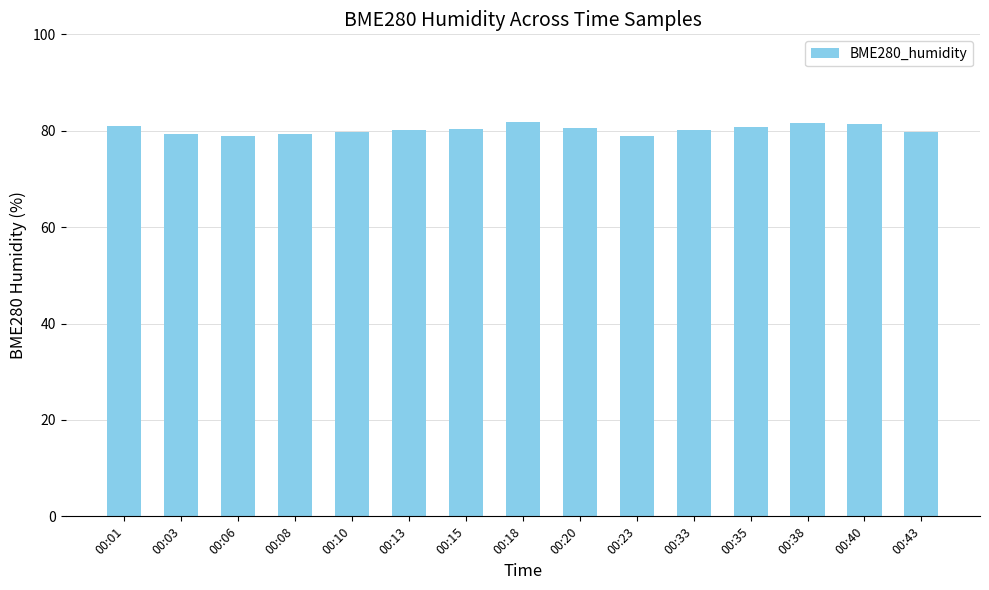

Is it true that the value at 00:35 is 80.8?

True